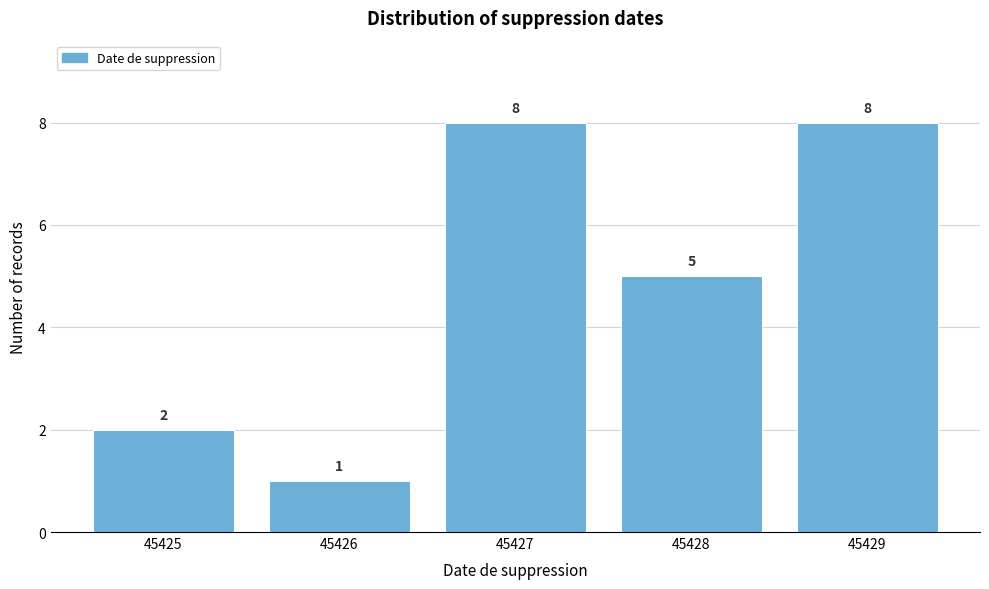

Reading right to left, list all the values displayed in this chart.

45429=8	45428=5	45427=8	45426=1	45425=2